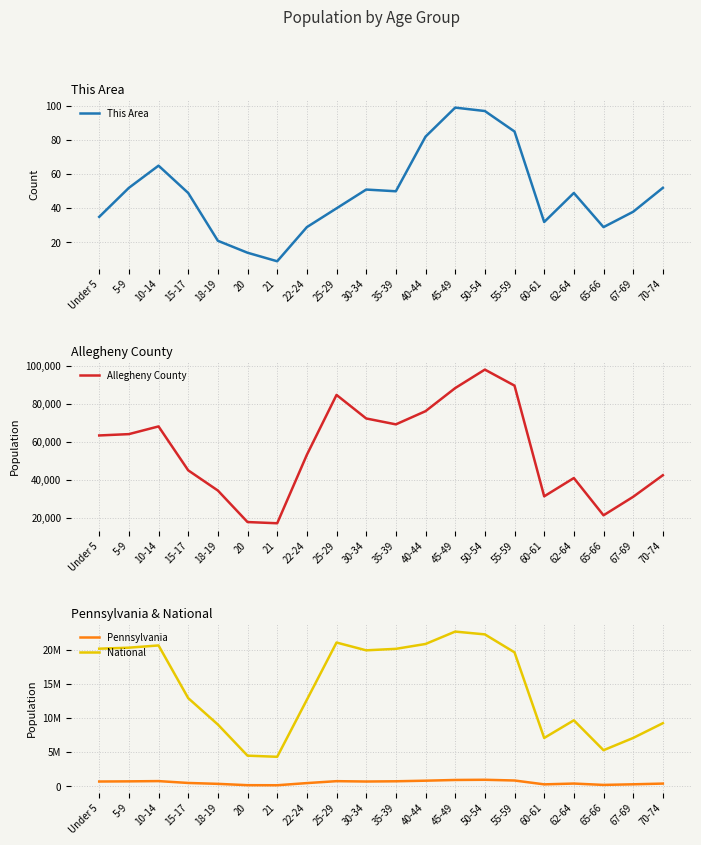

Which series has the largest range (max minus min)?

National